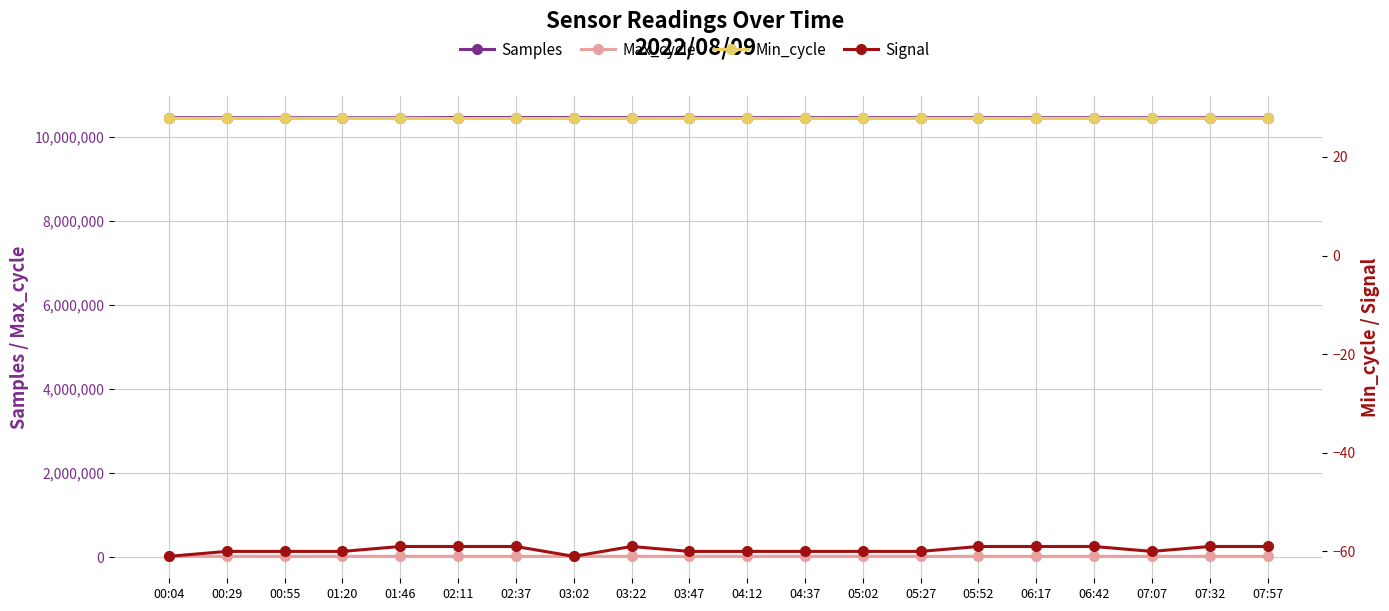

Reading right to left, what are all the values shown in this chart?

Samples: 07:57=10458400	07:32=10458700	07:07=10459000	06:42=10459300	06:17=10459600	05:52=10459900	05:27=10460200	05:02=10460500	04:37=10460800	04:12=10461100	03:47=10461500	03:22=10461983	03:02=10462708	02:37=10463519	02:11=10464442	01:46=10456729	01:20=10457560	00:55=10457751	00:29=10459013	00:04=10460273
Max_cycle: 07:57=19930	07:32=19925	07:07=19932	06:42=19928	06:17=19945	05:52=19938	05:27=19925	05:02=19932	04:37=19928	04:12=19940	03:47=19930	03:22=19935	03:02=19928	02:37=19932	02:11=19935	01:46=19963	01:20=19925	00:55=20295	00:29=19938	00:04=19925
Min_cycle: 07:57=28	07:32=28	07:07=28	06:42=28	06:17=28	05:52=28	05:27=28	05:02=28	04:37=28	04:12=28	03:47=28	03:22=28	03:02=28	02:37=28	02:11=28	01:46=28	01:20=28	00:55=28	00:29=28	00:04=28
Signal: 07:57=-59	07:32=-59	07:07=-60	06:42=-59	06:17=-59	05:52=-59	05:27=-60	05:02=-60	04:37=-60	04:12=-60	03:47=-60	03:22=-59	03:02=-61	02:37=-59	02:11=-59	01:46=-59	01:20=-60	00:55=-60	00:29=-60	00:04=-61